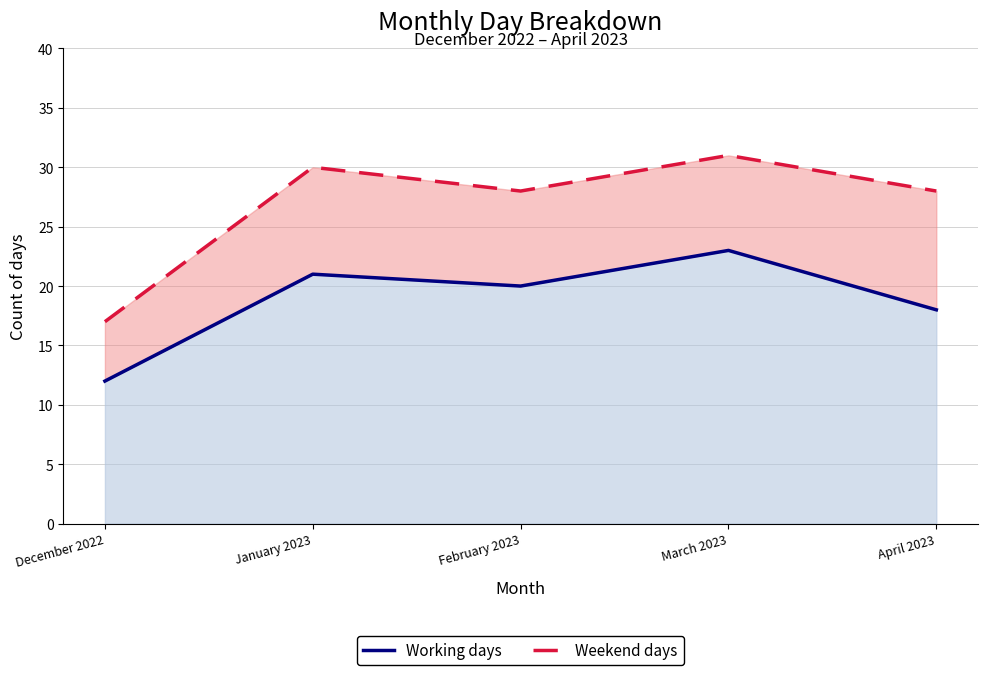

Which has a higher value, March 2023 or April 2023?

March 2023